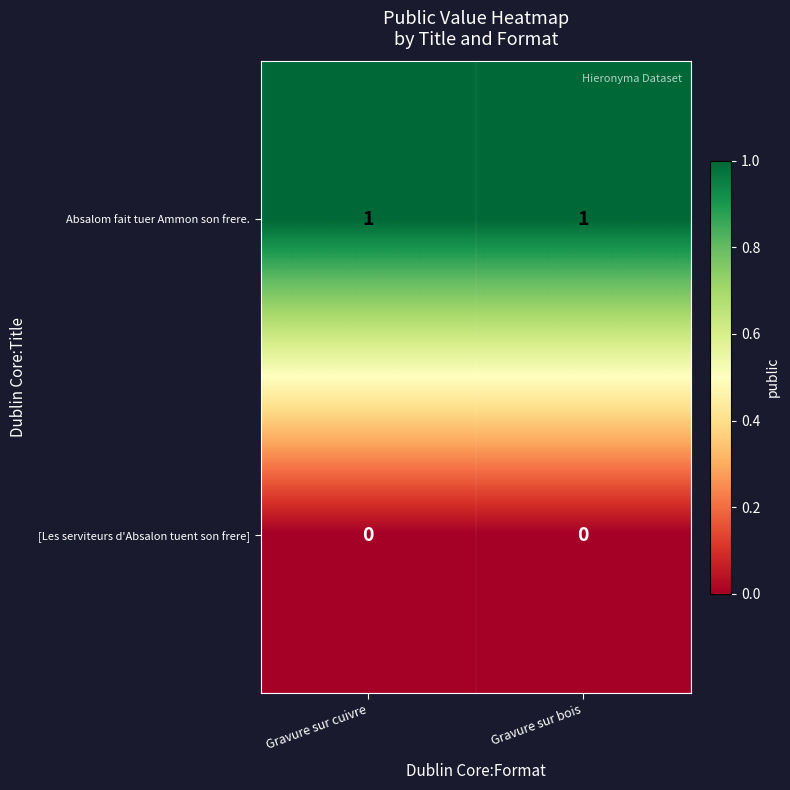

Reading left to right, what are all the values shown in this chart?

Absalom fait tuer Ammon son frere.: Gravure sur cuivre=1	Gravure sur bois=1
[Les serviteurs d'Absalon tuent son frere]: Gravure sur cuivre=0	Gravure sur bois=0